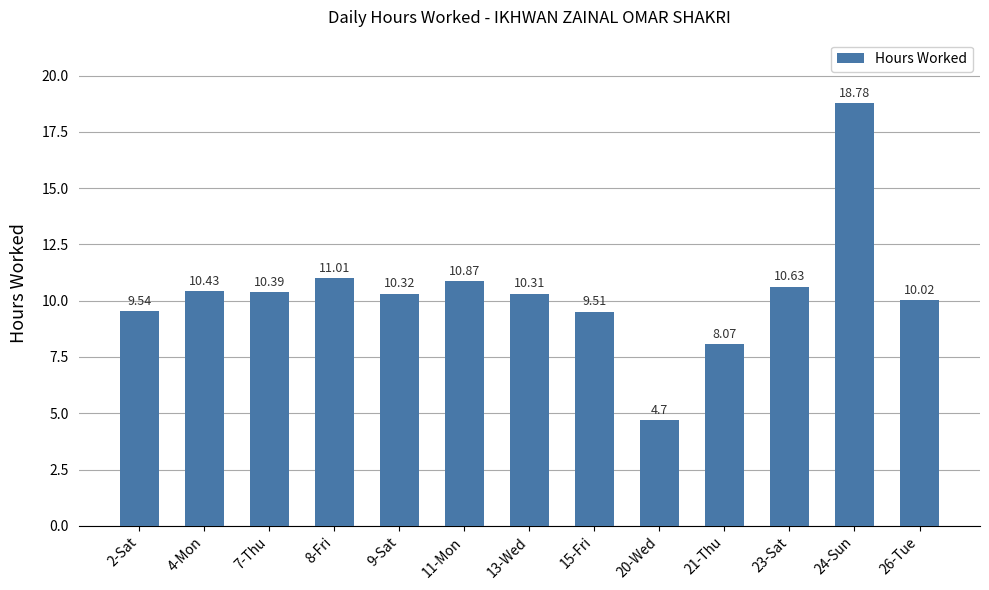

Count the number of data series in this chart.

1